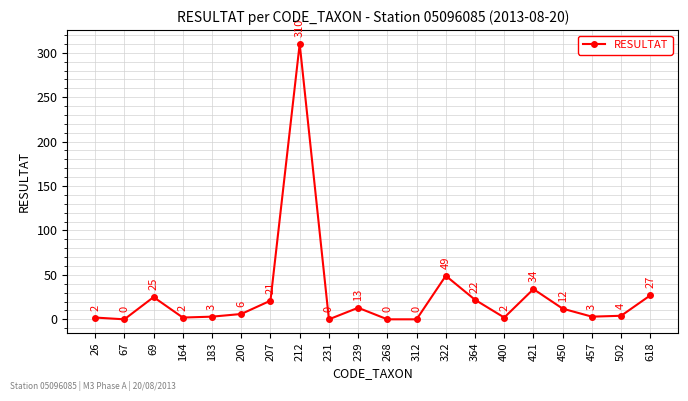

How many values are above zero?

16